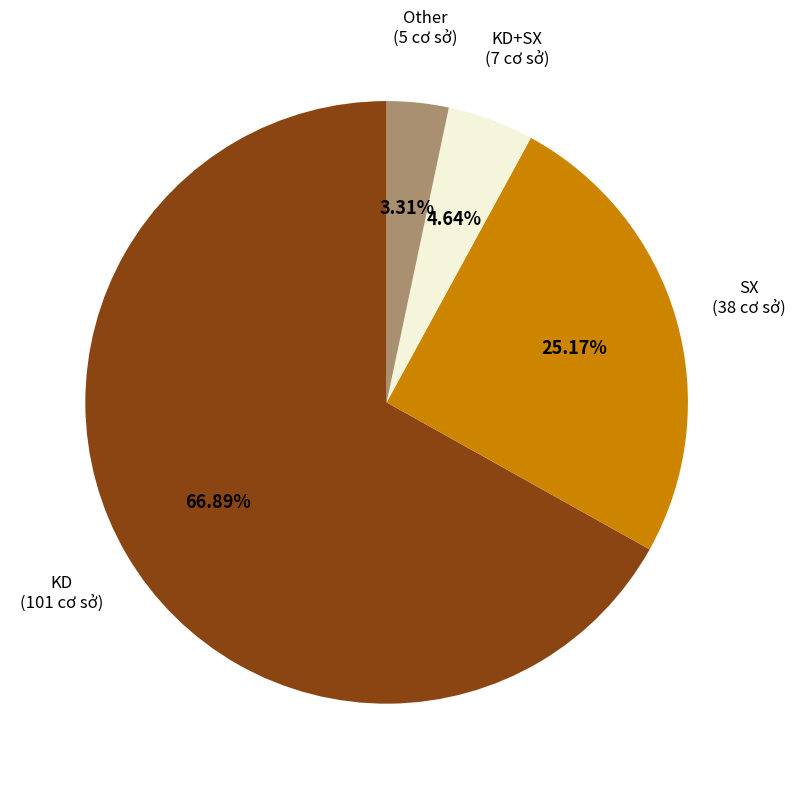

How many segments does this pie chart have?

4